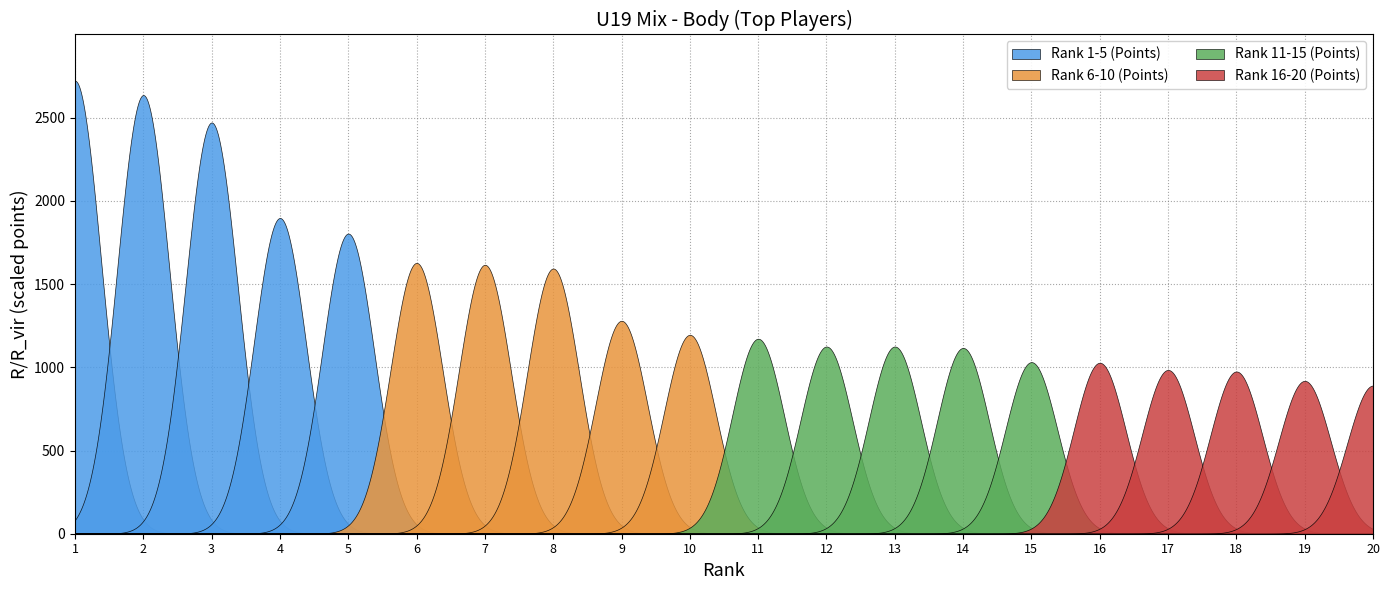

Read the Rank 11-15 (Points) value at 2, to the nearest 50.

1200